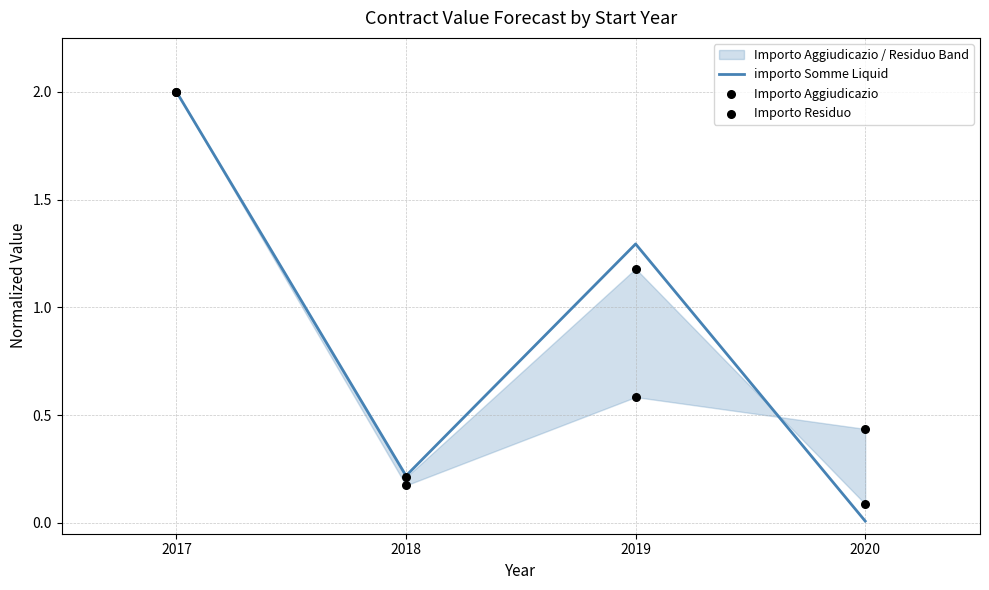

At which category is the sum across all series the highest?

2017